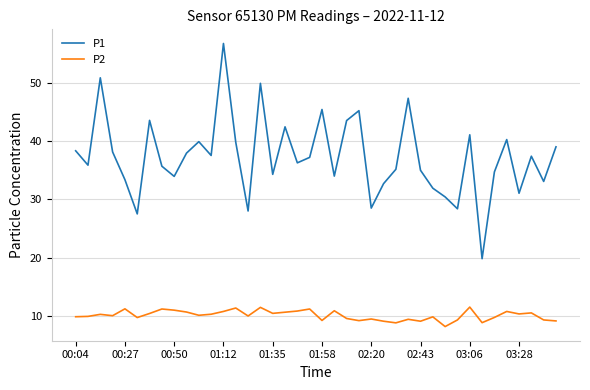

True or false: P1 and P2 intersect in this chart.

False